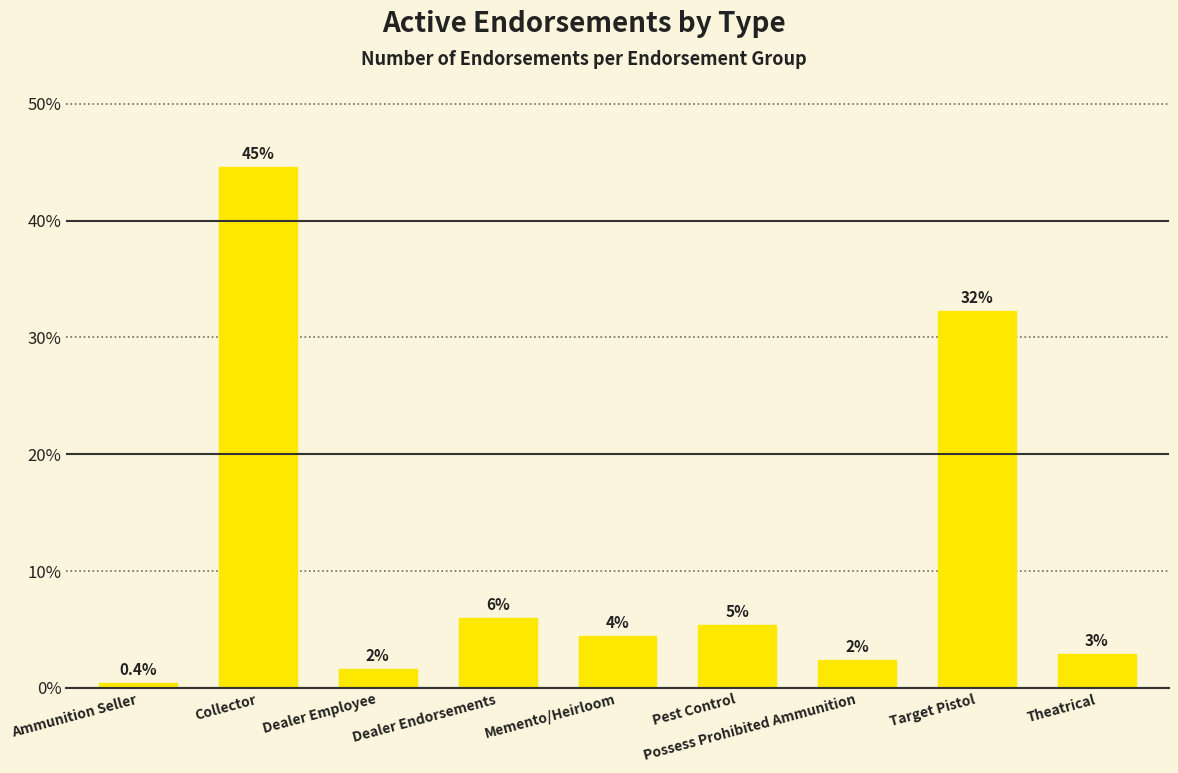

What is the difference between the maximum and second lowest values?

43.0